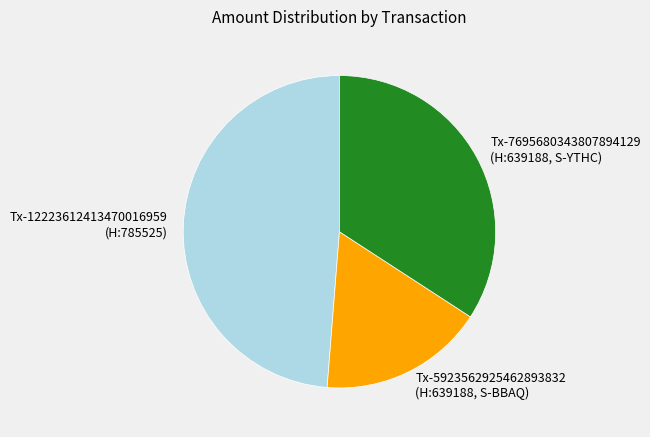

Rank the categories by value from lowest to highest.

Tx-5923562925462893832 (H:639188, S-BBAQ), Tx-7695680343807894129 (H:639188, S-YTHC), Tx-12223612413470016959 (H:785525)